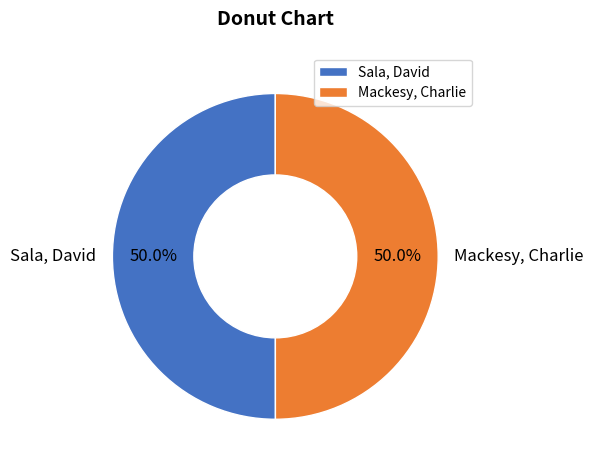

What is the ratio of the value at Sala, David to the value at Mackesy, Charlie?

1.0